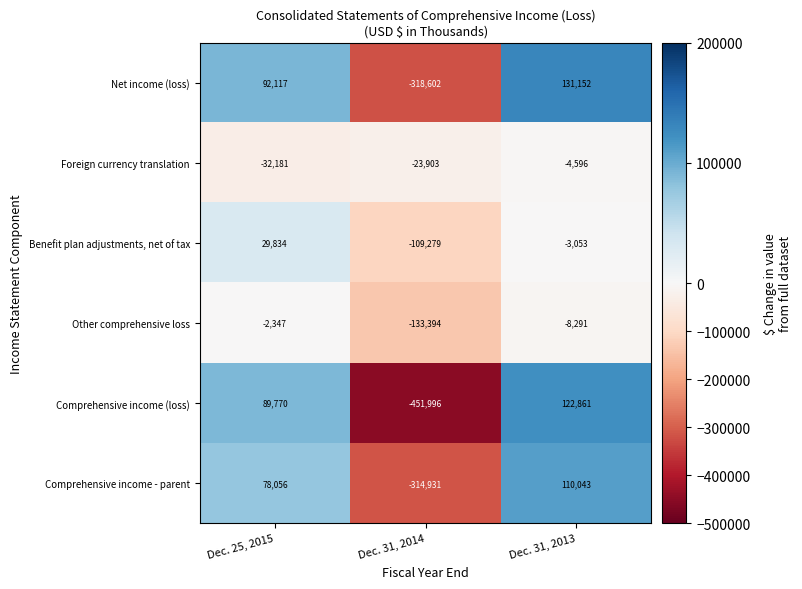

Where is Other comprehensive loss nearest to the value -67870?

Dec. 31, 2013